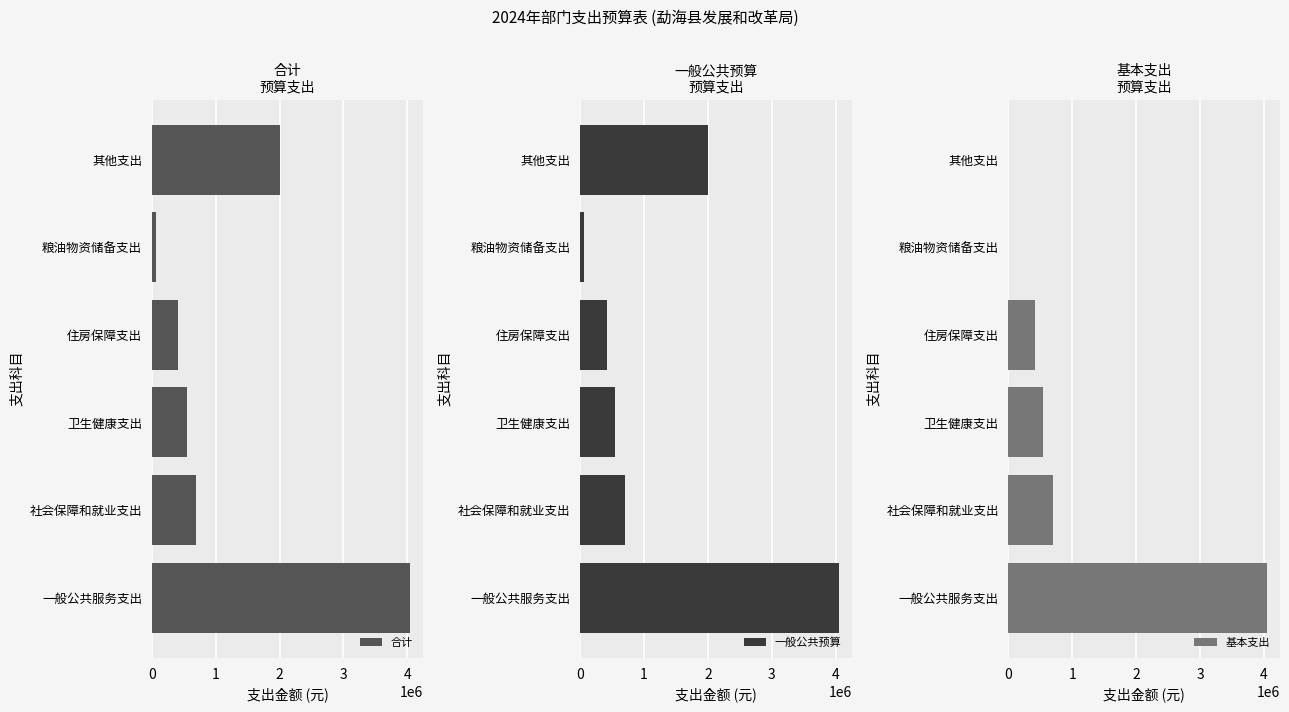

Does the chart contain stacked bars?

No